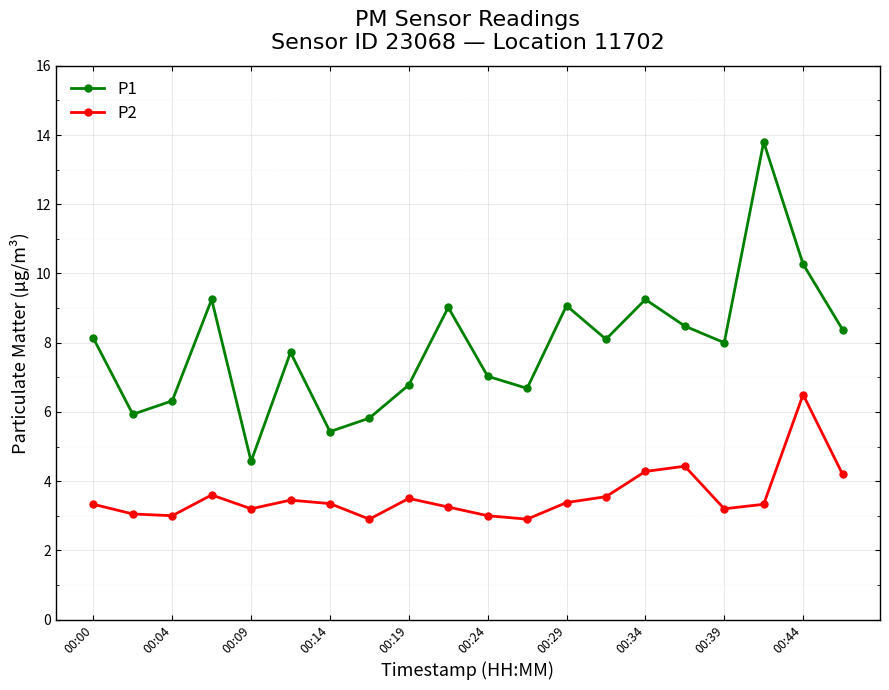

True or false: P2 and P1 cross at least once.

False